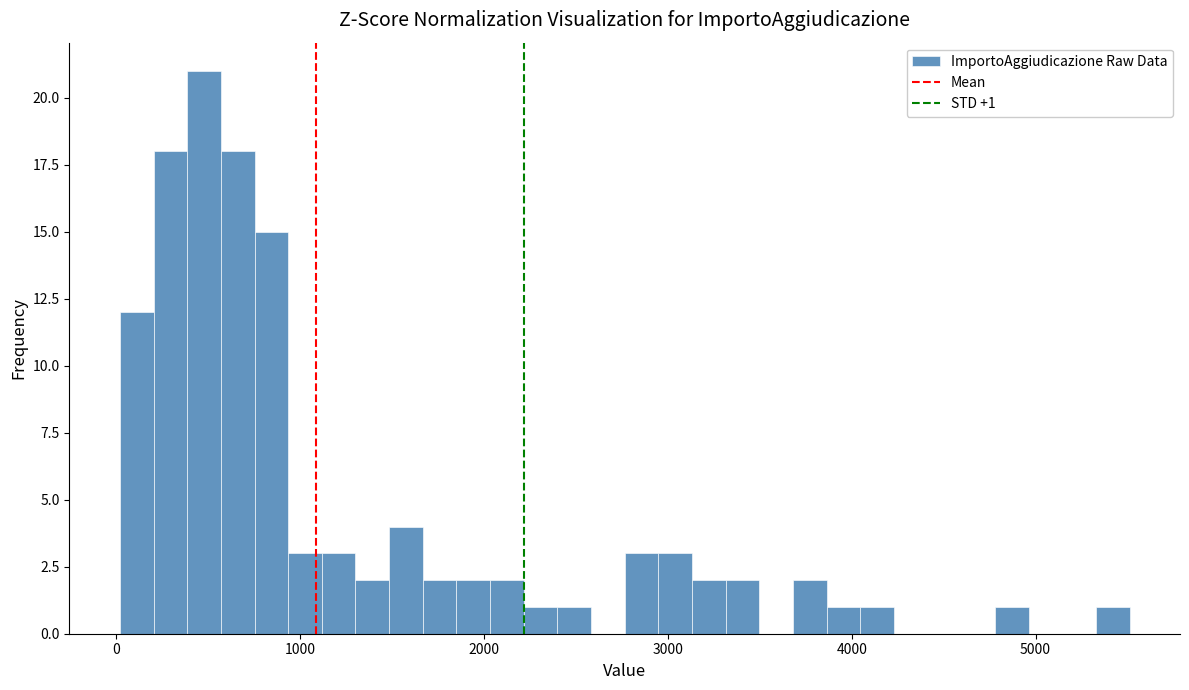

Read against the x-axis, roughly where is the centre of the tallest bar?

500